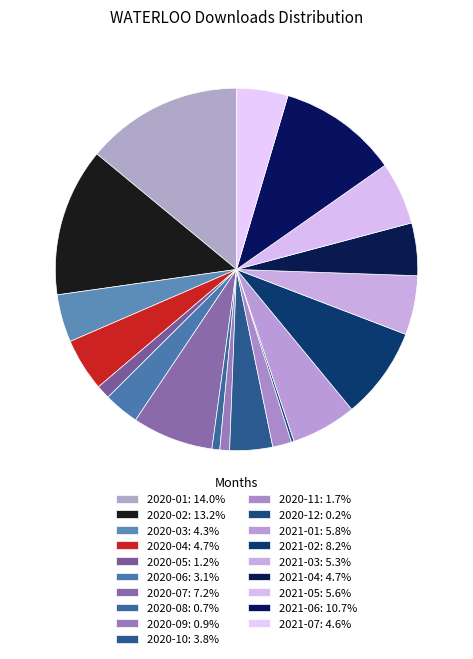

Count the number of slices in the pie.

19